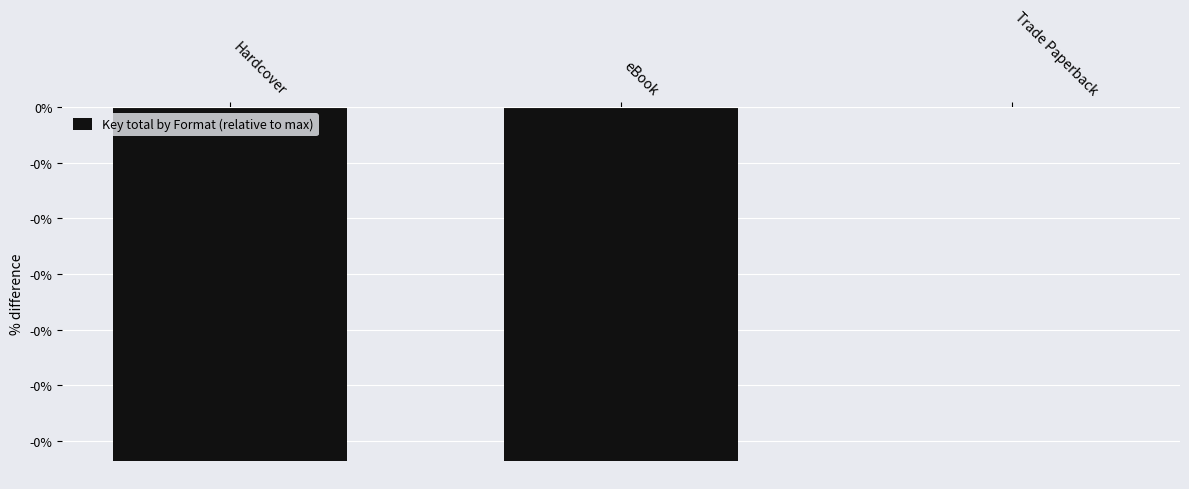

Reading left to right, extract all data points from this chart.

Hardcover=-0.1	eBook=-0.1	Trade Paperback=0.0